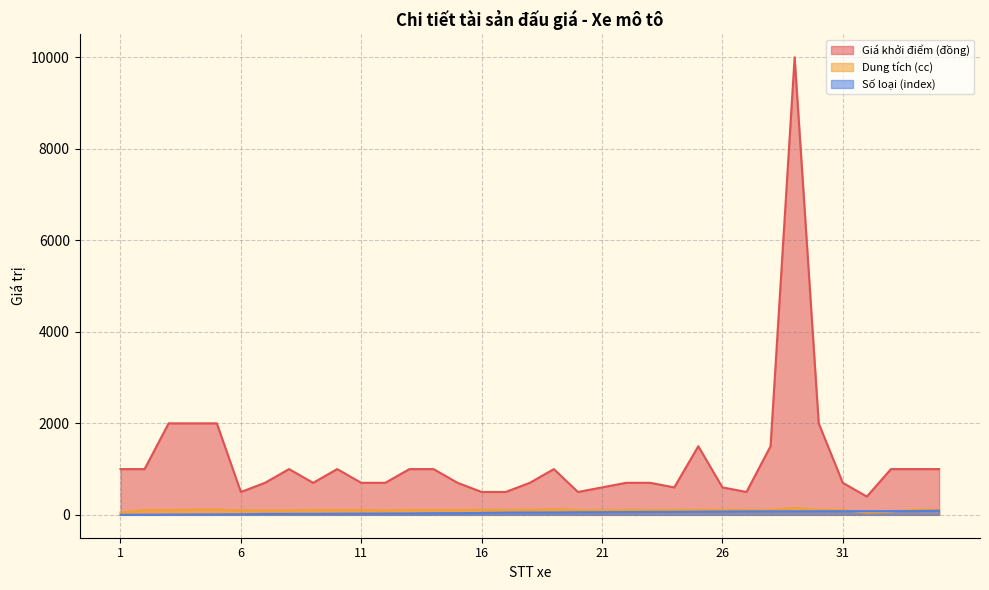

The value of Dung tích (cc) at 17 is 110. True or false?

True